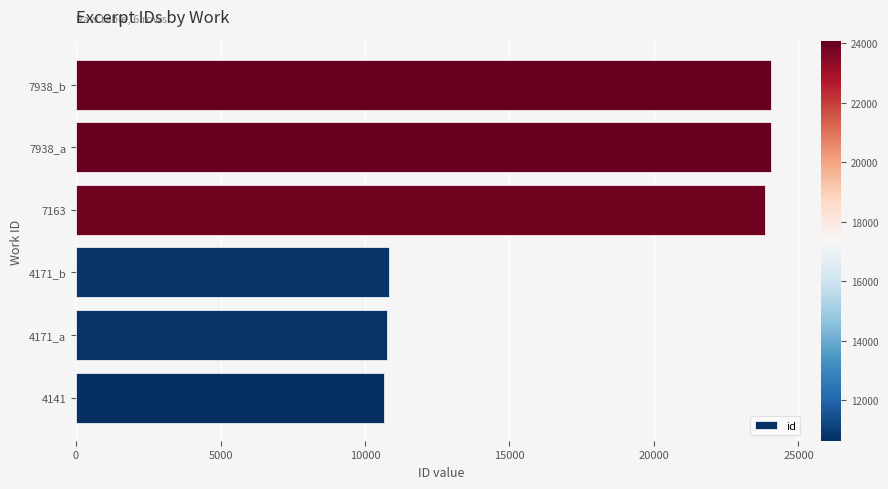

What is the difference between the maximum and minimum values?

13414